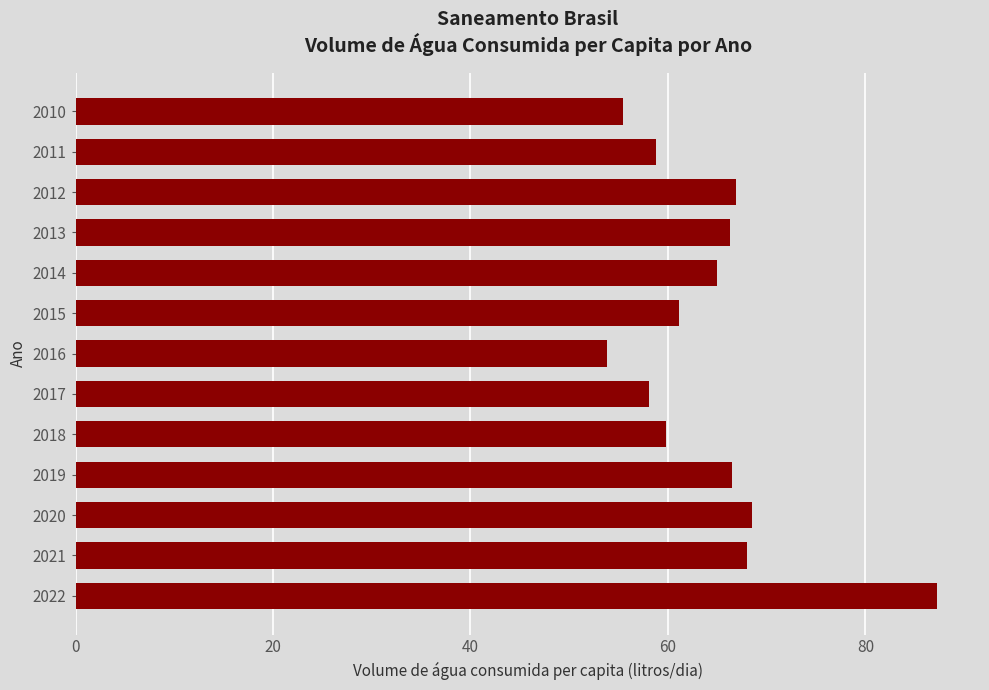

Which category has the highest value across all series?

2022